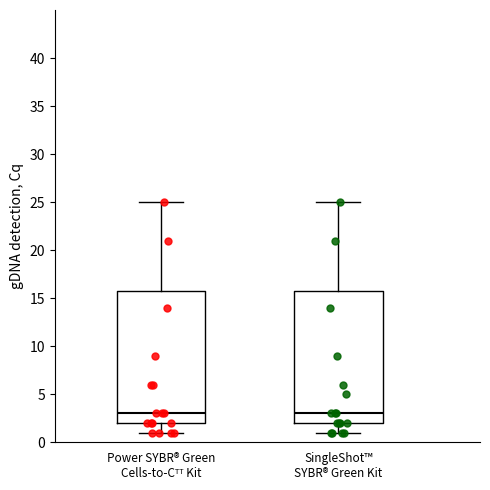

Where is the lower edge of the box for Power SYBR® Green Cells-to-Cᵀᵀ Kit on the y-axis? The values are not printed on the chart, so give them approximately, as read against the axis.

2